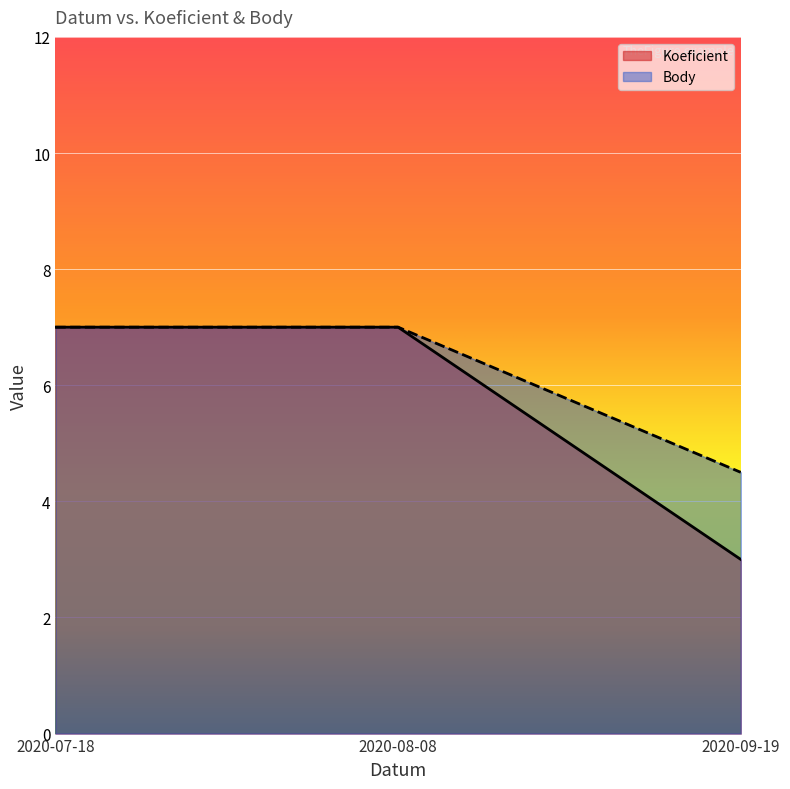

Is it true that Body equals 1.9 at 2020-09-19?

False